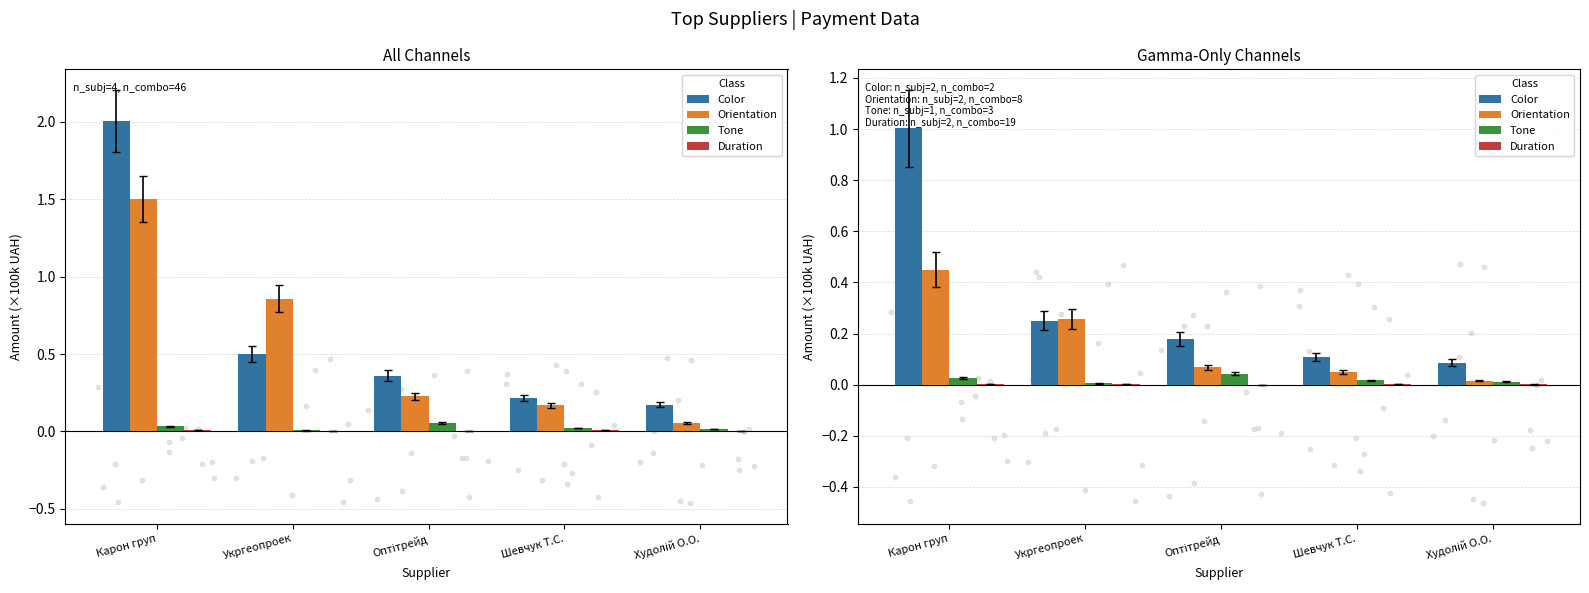

Which series contains the lowest Y value?

Duration